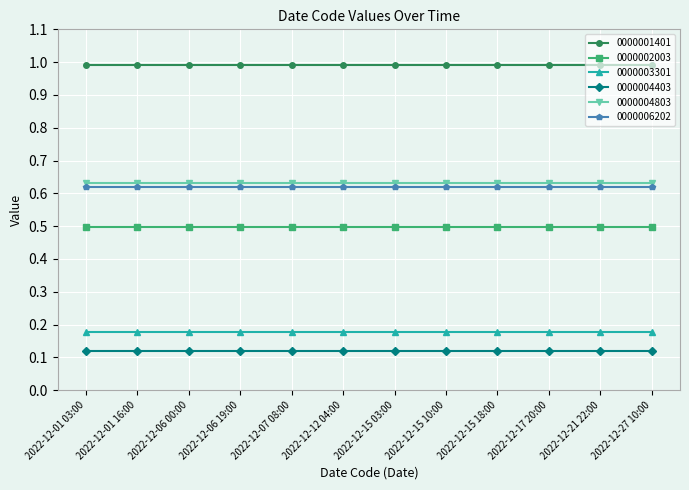

What is the maximum value shown in the chart?

1.0